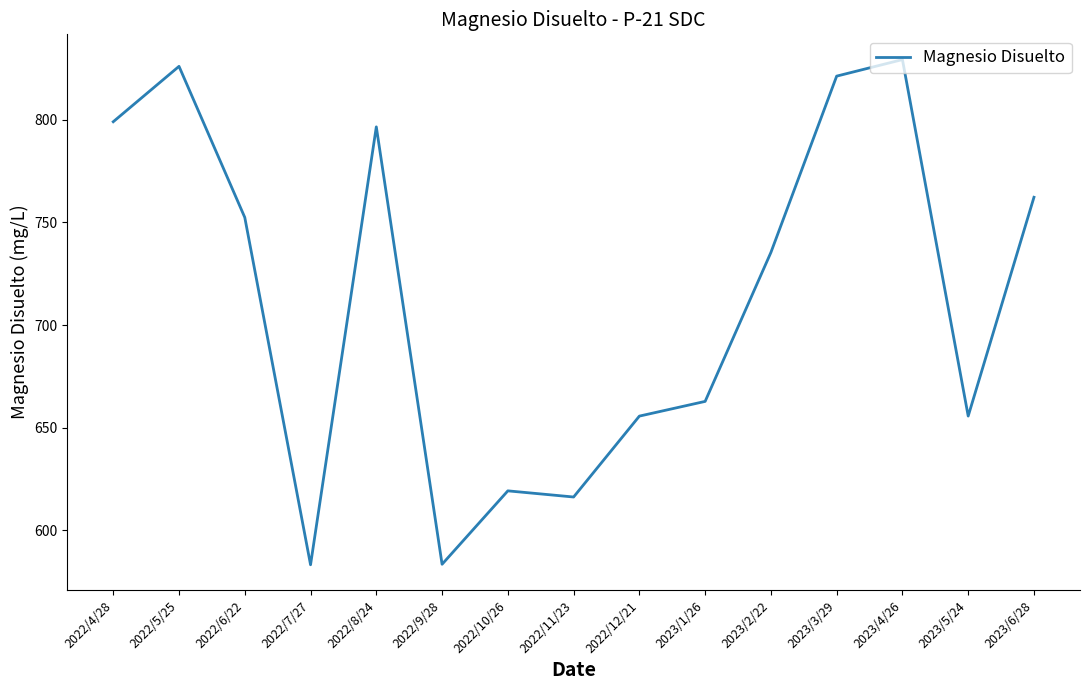

How many interior local peaks (higher than both neighbors) does the data have?

4